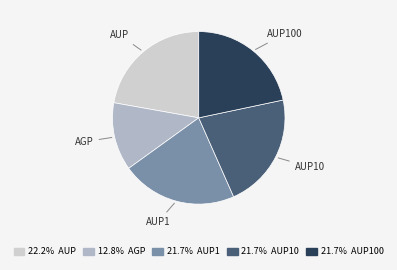

Count the number of slices in the pie.

5